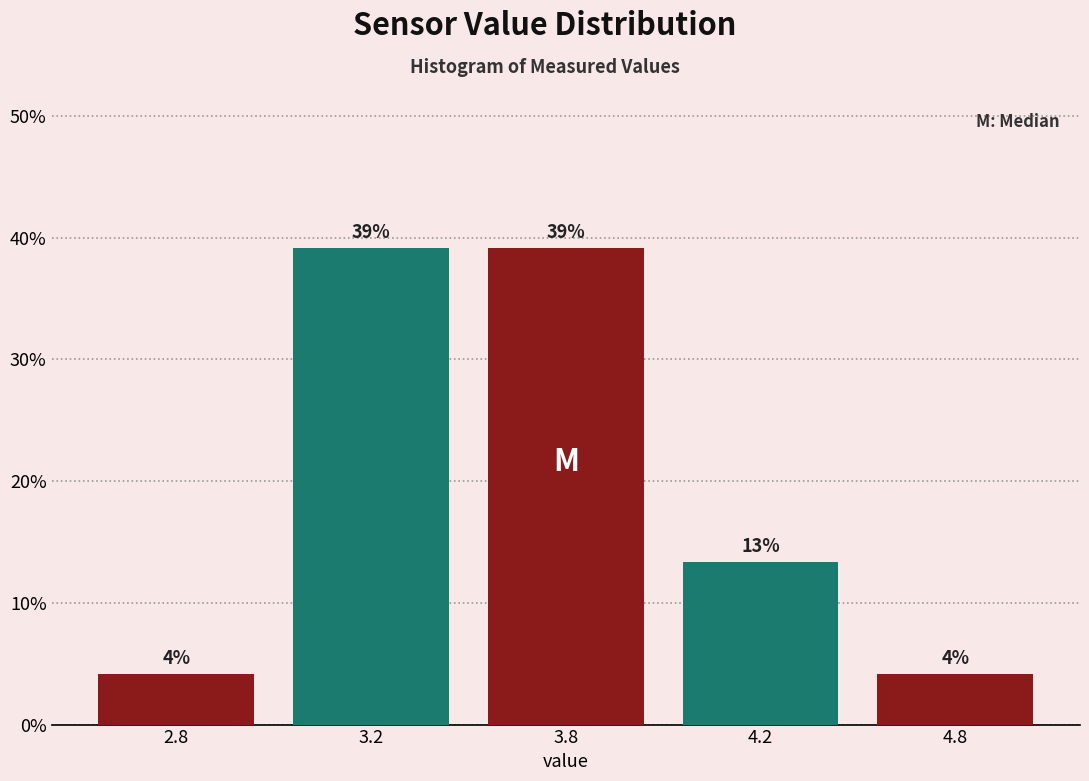

Does the chart contain any negative values?

No